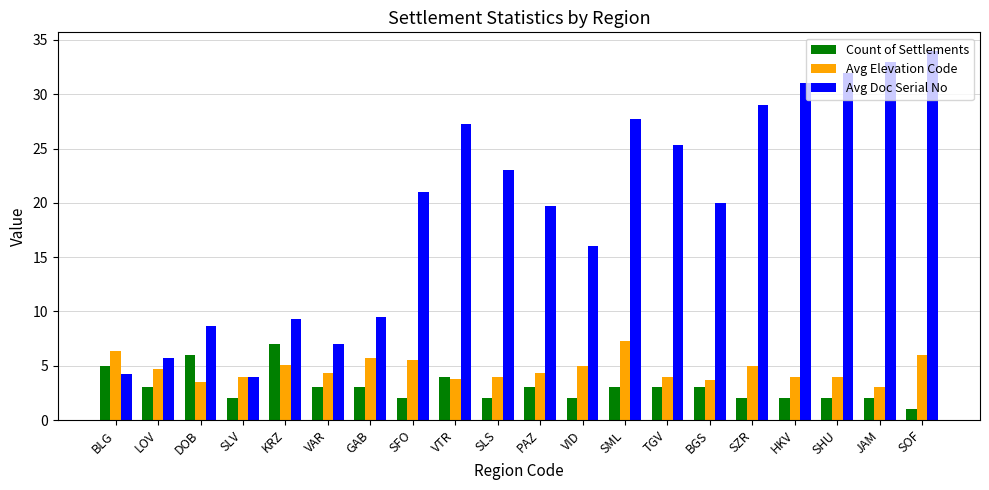

Where is Avg Doc Serial No nearest to the value 19?

PAZ